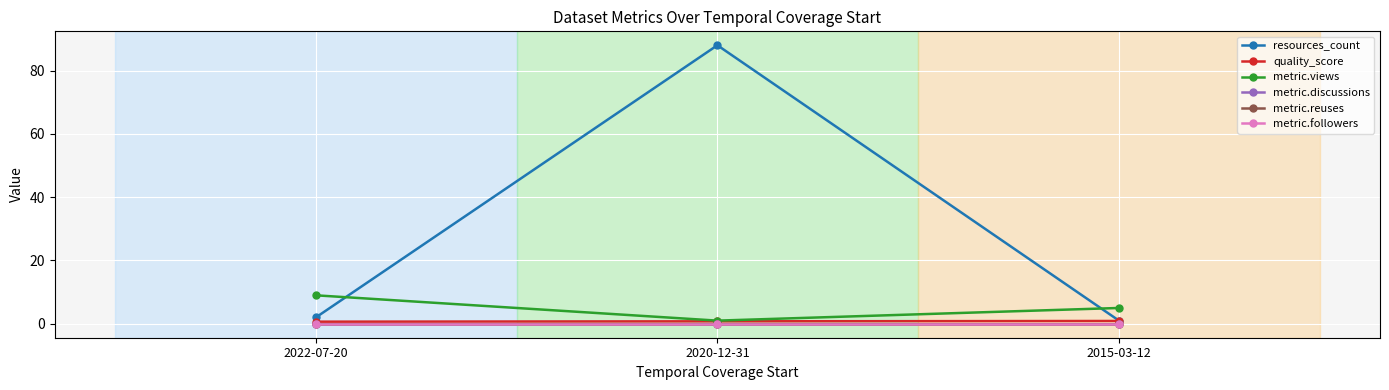

Does the chart have visible grid lines?

Yes